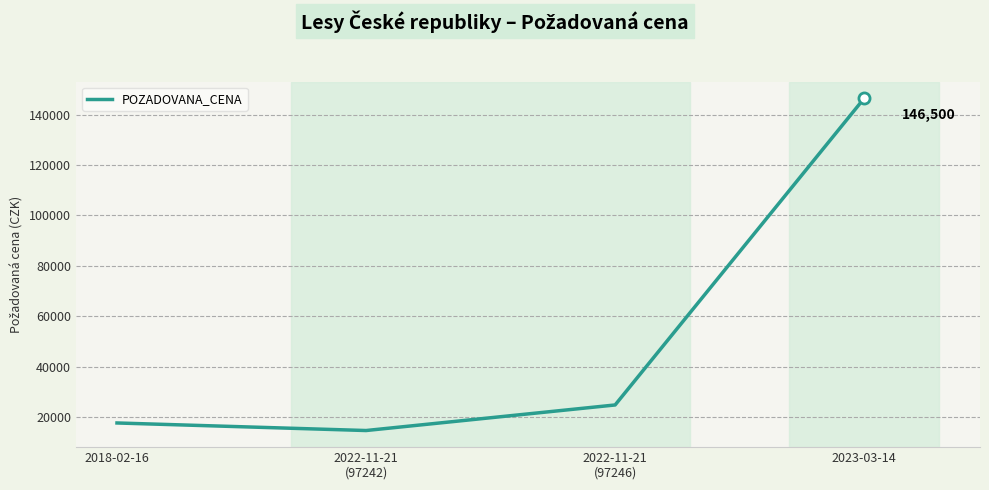

True or false: there are more than 1 points higher than both neighbors.

False